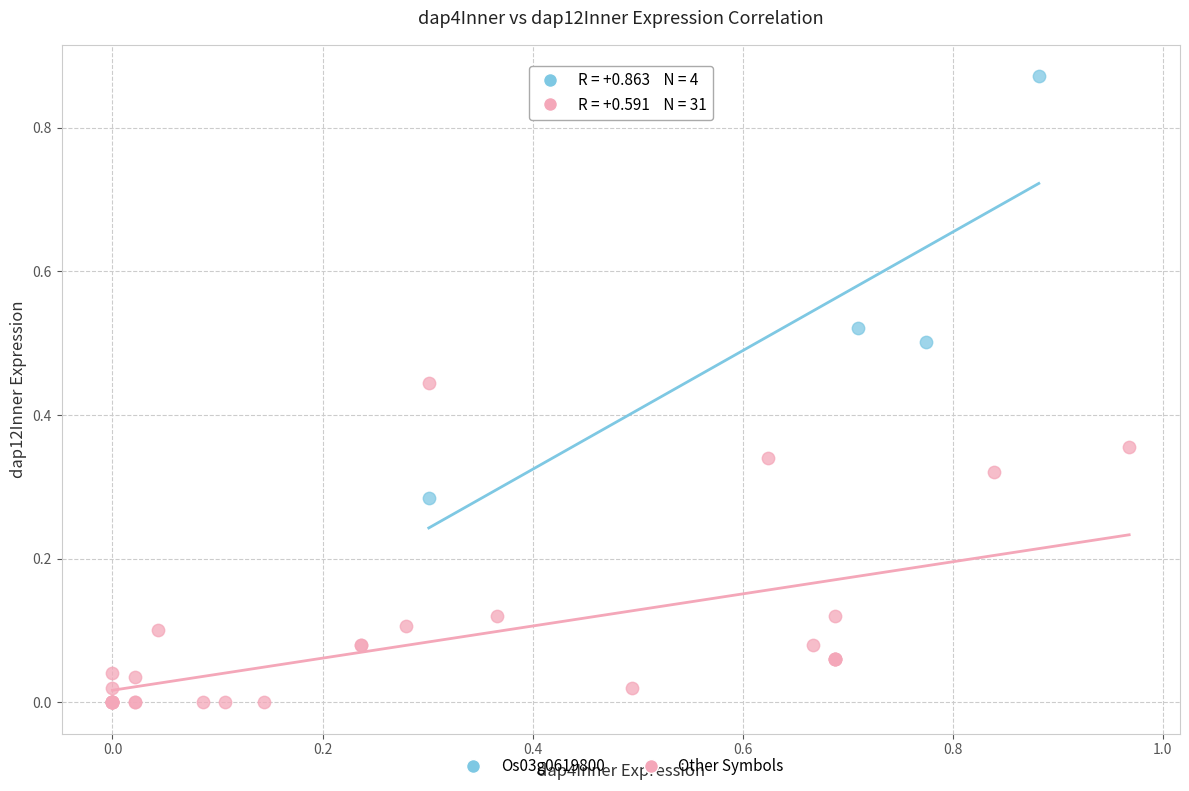

Which series has the widest spread of Y values?

Os03g0619800